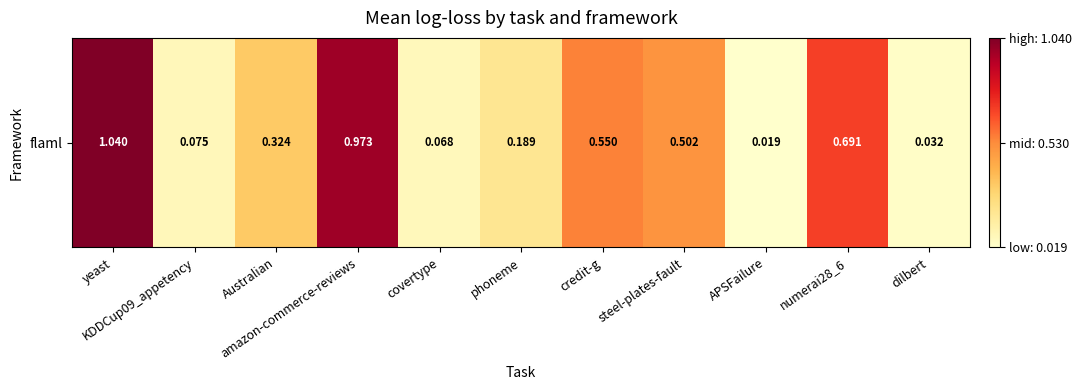

The chart shows a value of 0.6 at Australian. True or false?

False